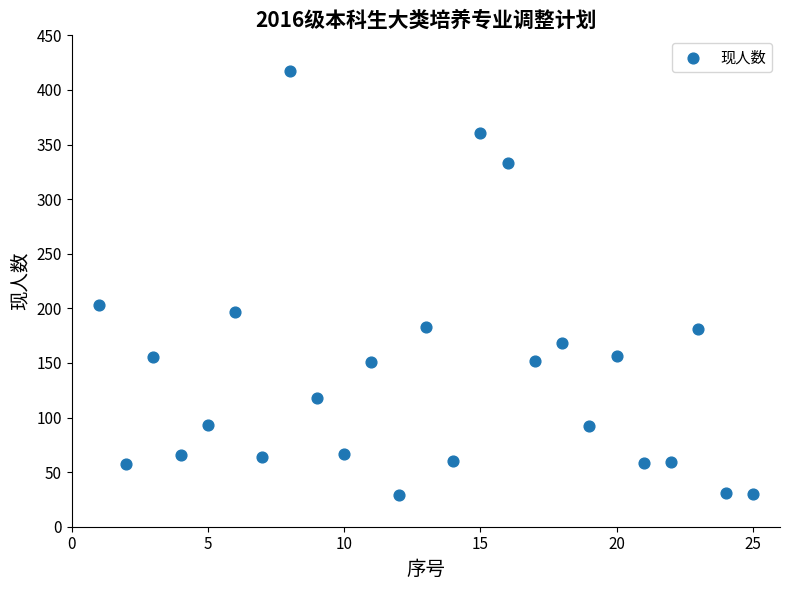

What Y value in the scatter plot is closest to 223?

203